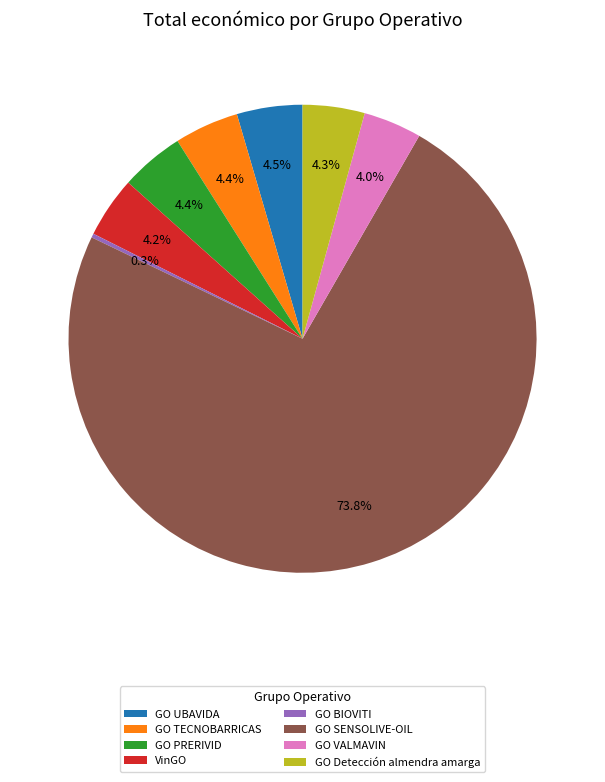

Is there any slice that represents more than half of the pie?

Yes